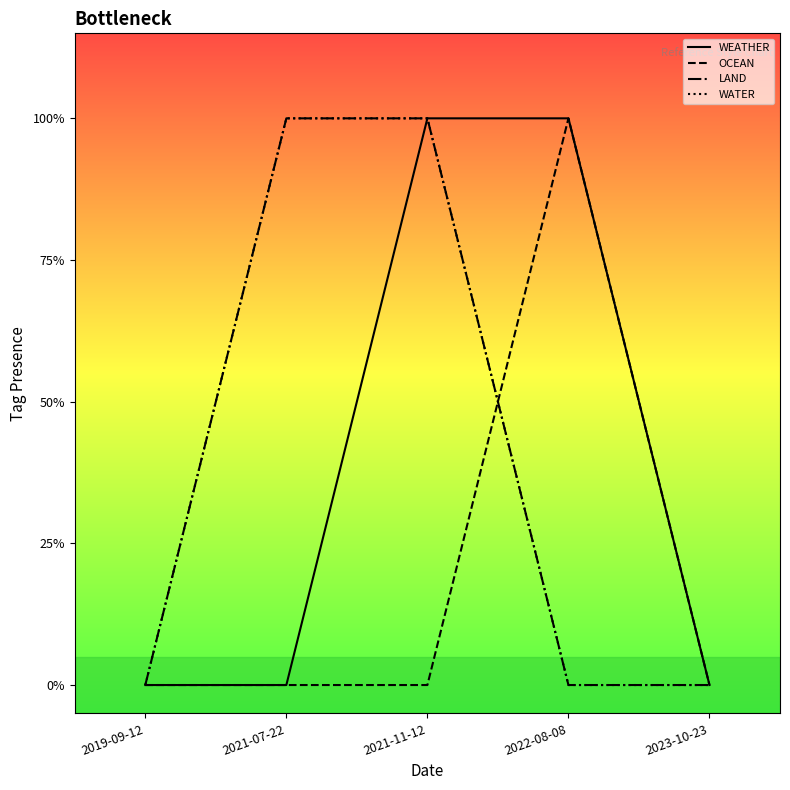

True or false: WATER and LAND intersect in this chart.

False